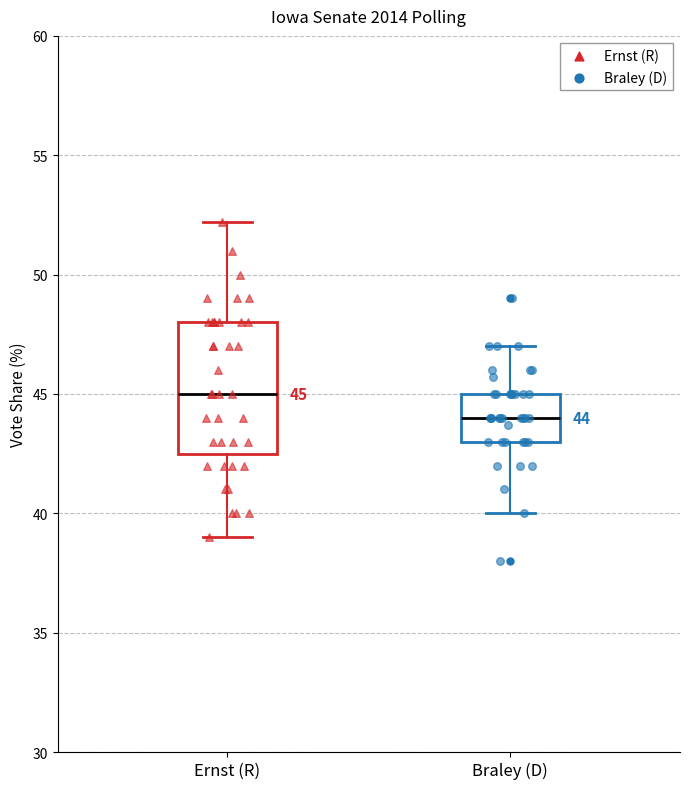

Which box has the lowest median line?

Braley (D)